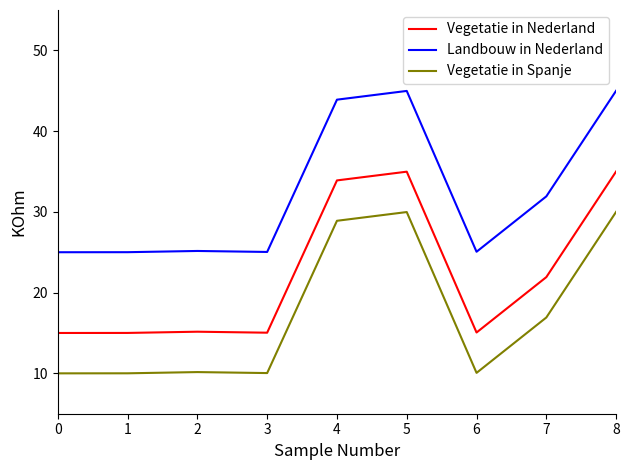

What is the maximum value shown in the chart?

45.0